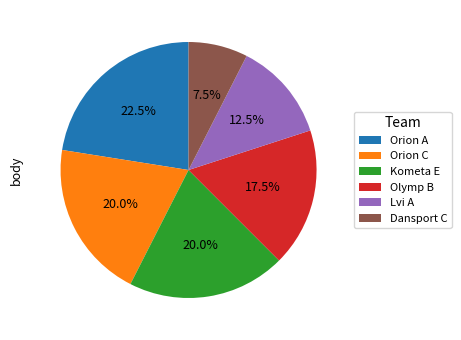

Which slice is the smallest?

Dansport C